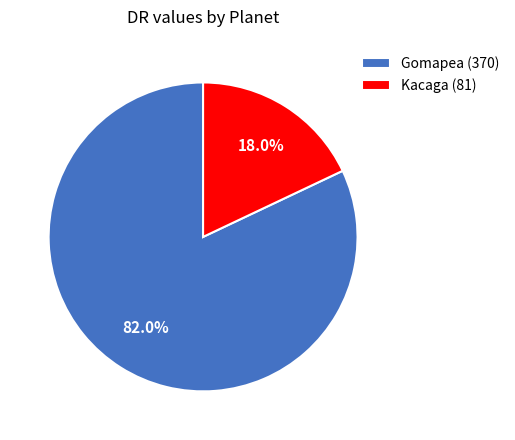

To the nearest percent, what is the difference between the largest and smallest slice percentages?

64%